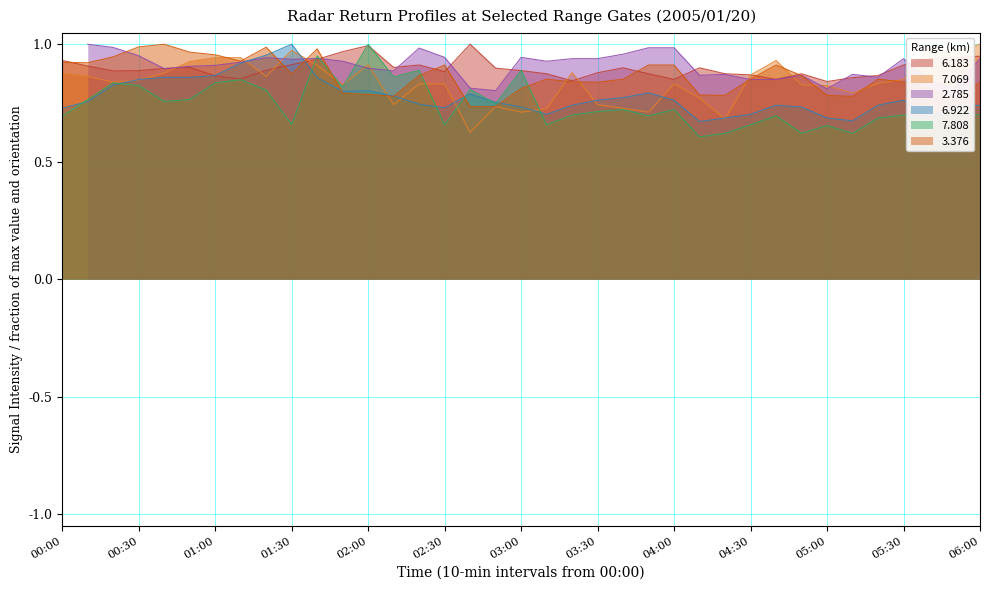

How many interior local peaks does the 7.069 series have?

7